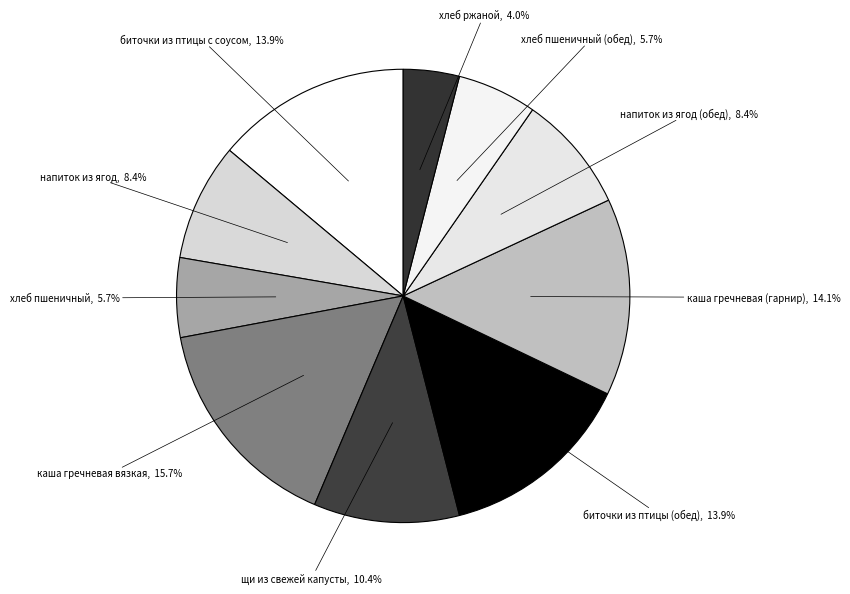

Does any single category account for the majority?

No